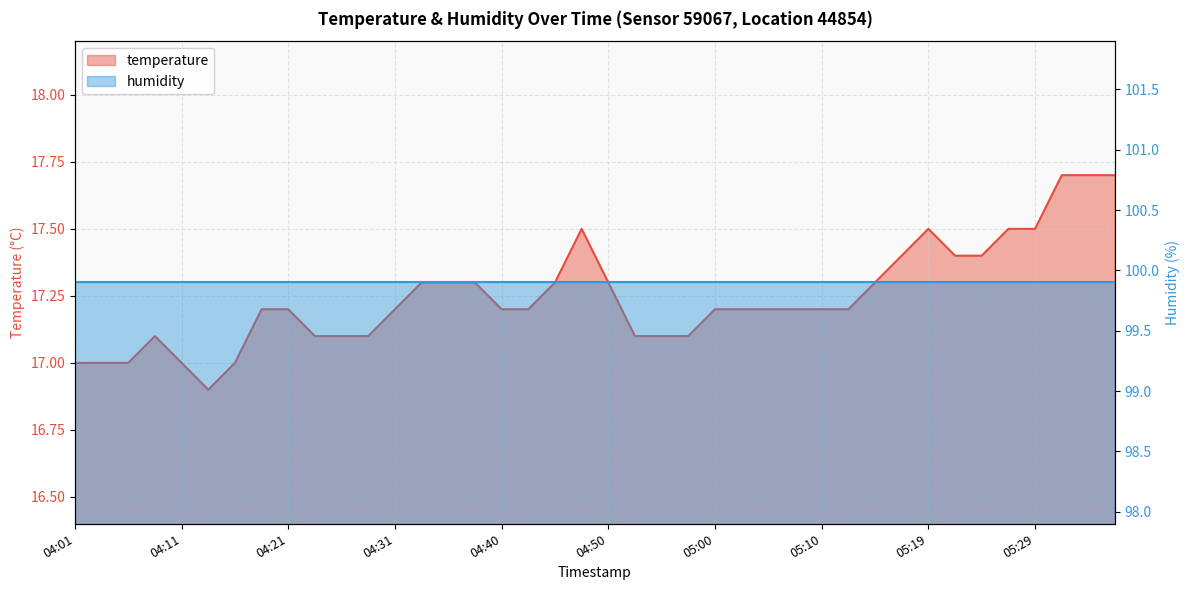

What position from the right is 05:22?

7